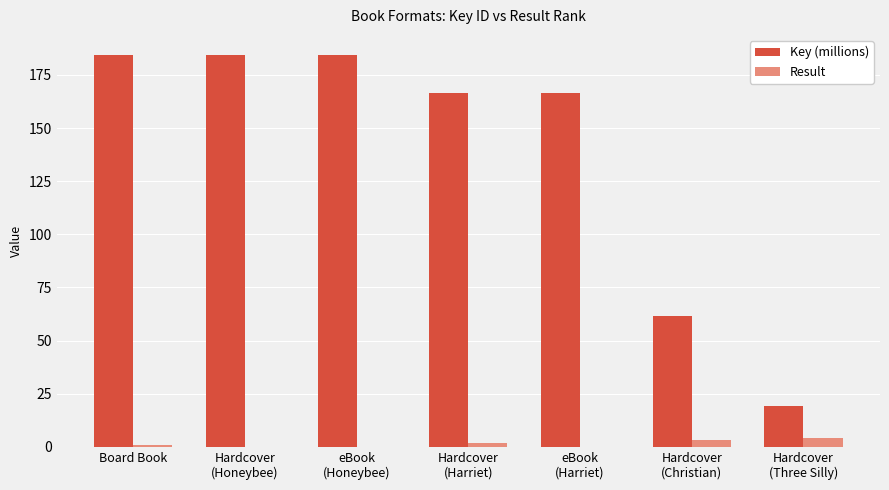

Reading left to right, list all the values displayed in this chart.

Key (millions): Board Book=184.6	Hardcover
(Honeybee)=184.6	eBook
(Honeybee)=184.6	Hardcover
(Harriet)=166.6	eBook
(Harriet)=166.6	Hardcover
(Christian)=61.8	Hardcover
(Three Silly)=19.4
Result: Board Book=1.0	Hardcover
(Honeybee)=0.0	eBook
(Honeybee)=0.0	Hardcover
(Harriet)=2.0	eBook
(Harriet)=0.0	Hardcover
(Christian)=3.0	Hardcover
(Three Silly)=4.0